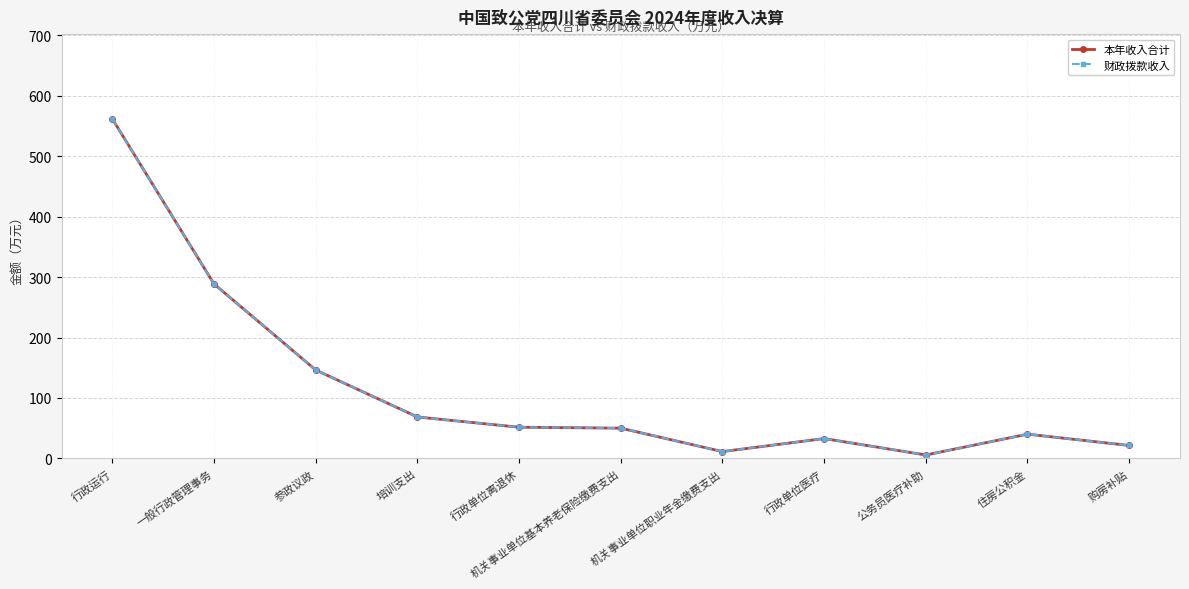

List the series in order of their peak value, lowest first.

本年收入合计, 财政拨款收入